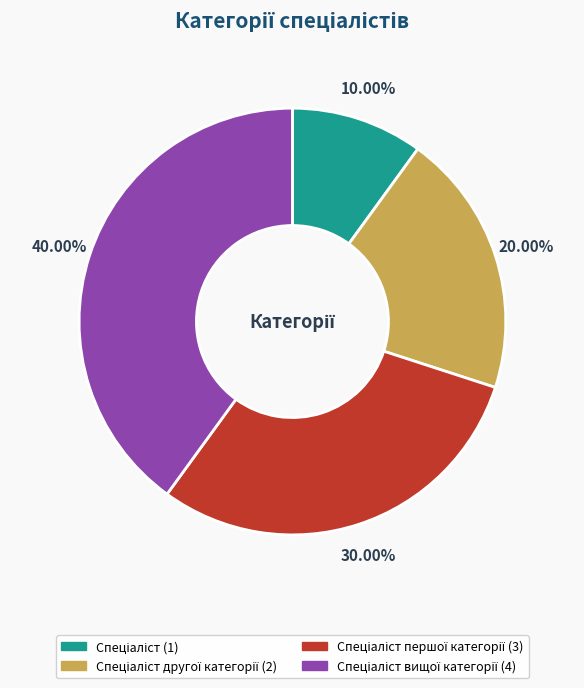

Is there any slice that represents more than half of the pie?

No